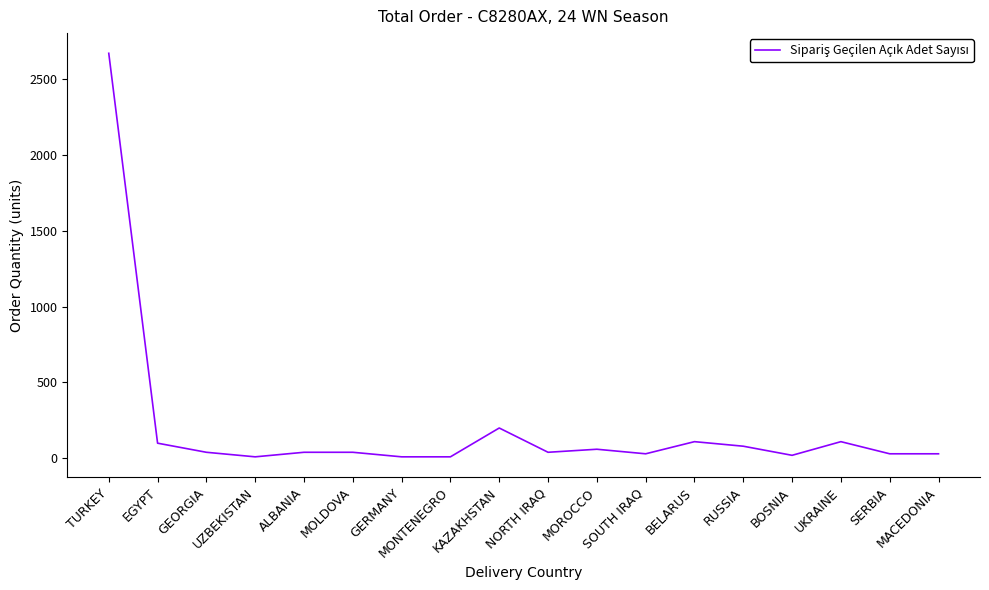

What is the difference between the maximum and minimum values?

2660